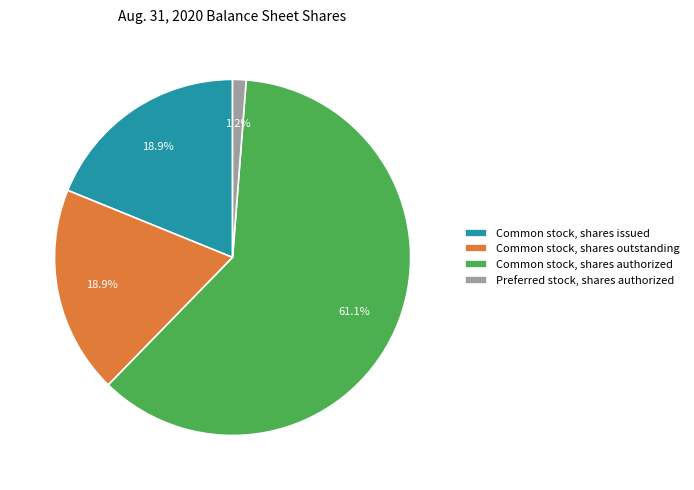

What is the majority slice?

Common stock, shares authorized